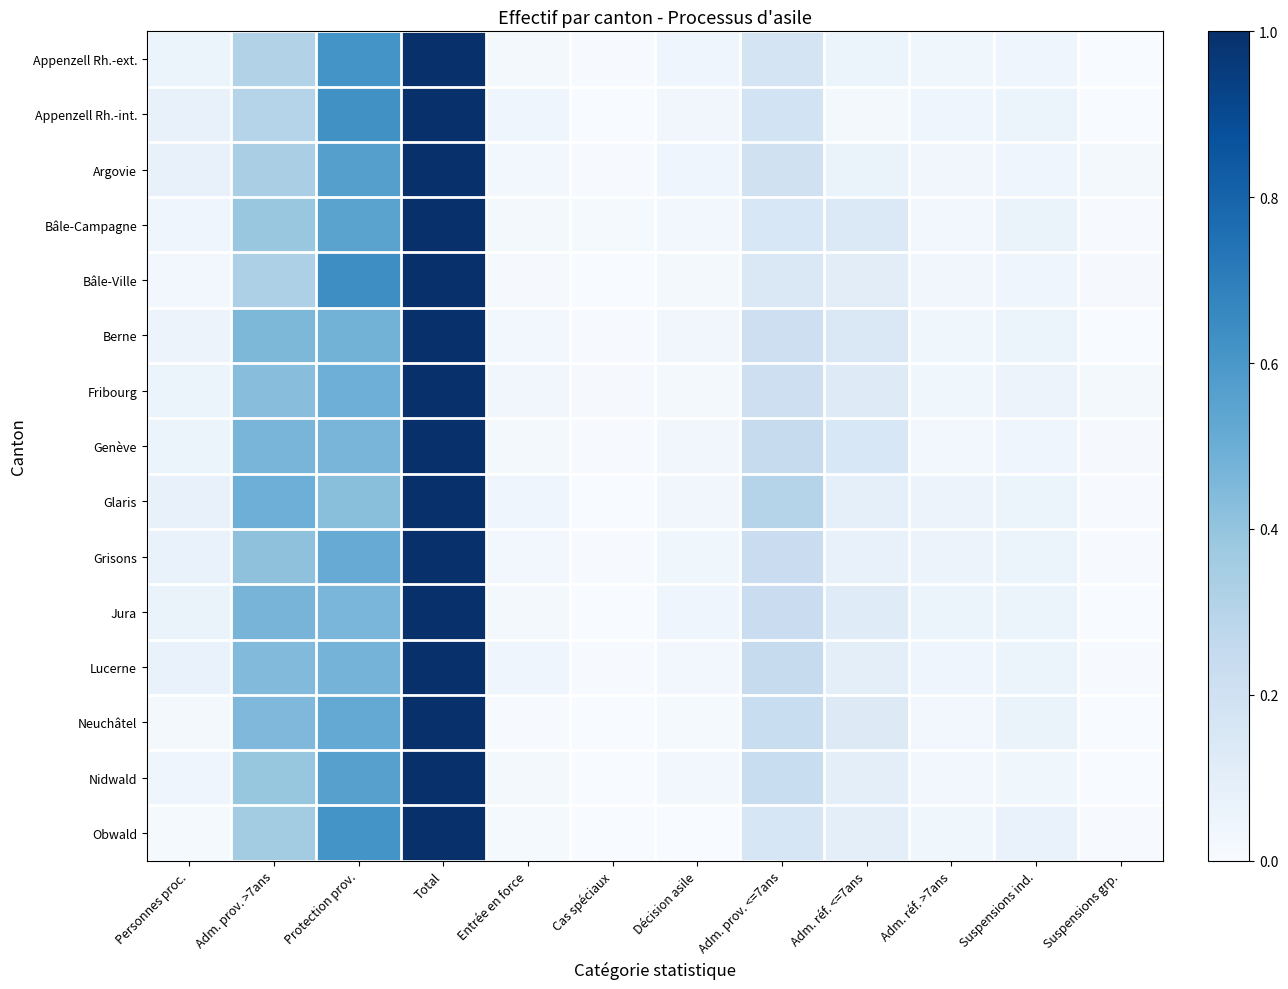

Rank the series by their maximum value, from lowest to highest.

Appenzell Rh.-ext., Appenzell Rh.-int., Argovie, Bâle-Campagne, Bâle-Ville, Berne, Fribourg, Genève, Glaris, Grisons, Jura, Lucerne, Neuchâtel, Nidwald, Obwald